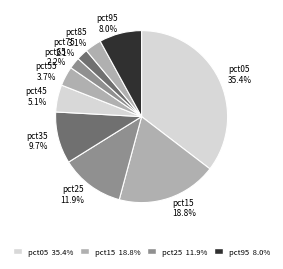

What is the largest slice in the pie chart?

pct05